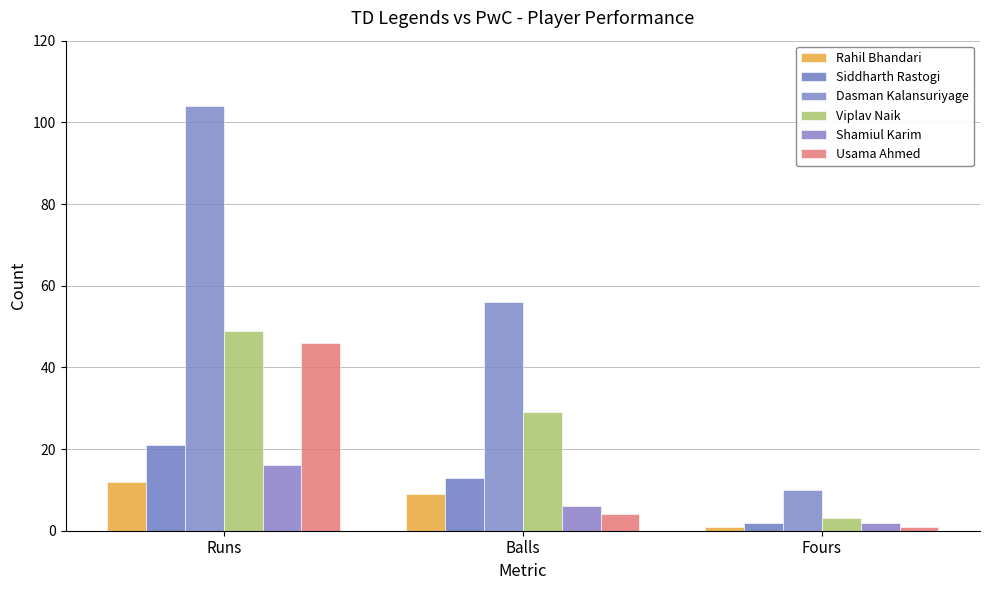

Reading left to right, extract all data points from this chart.

Rahil Bhandari: 12	9	1
Siddharth Rastogi: 21	13	2
Dasman Kalansuriyage: 104	56	10
Viplav Naik: 49	29	3
Shamiul Karim: 16	6	2
Usama Ahmed: 46	4	1